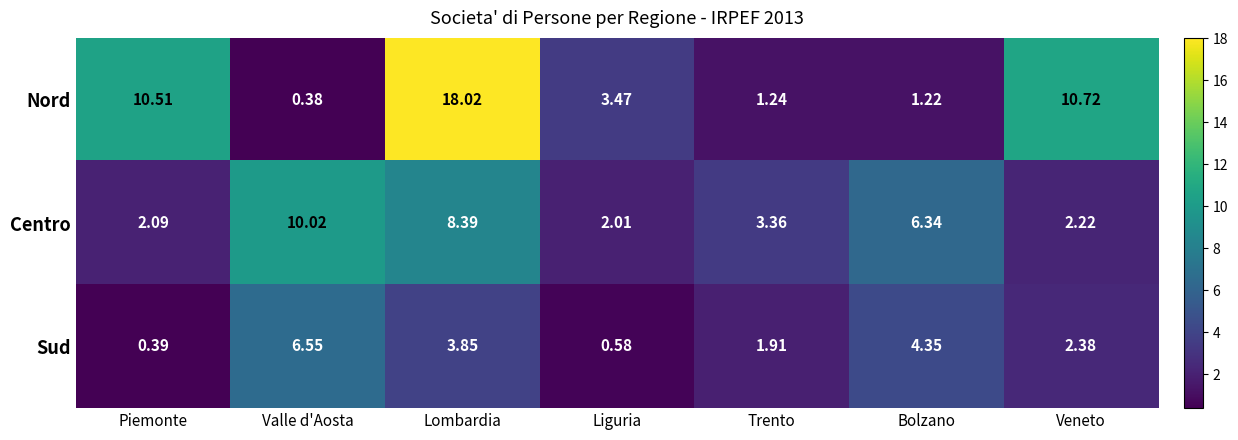

List the series in order of their overall mean, highest first.

Nord, Centro, Sud